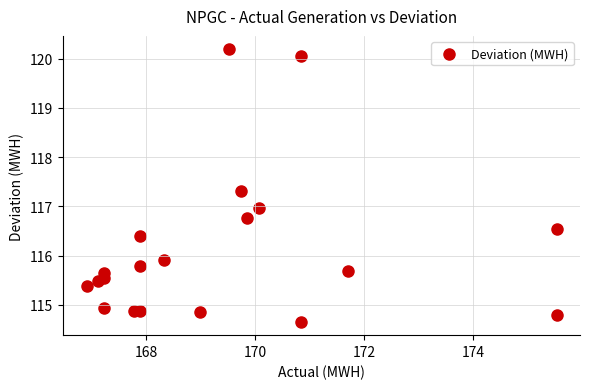

What is the range of X values (max minus min)?

8.6